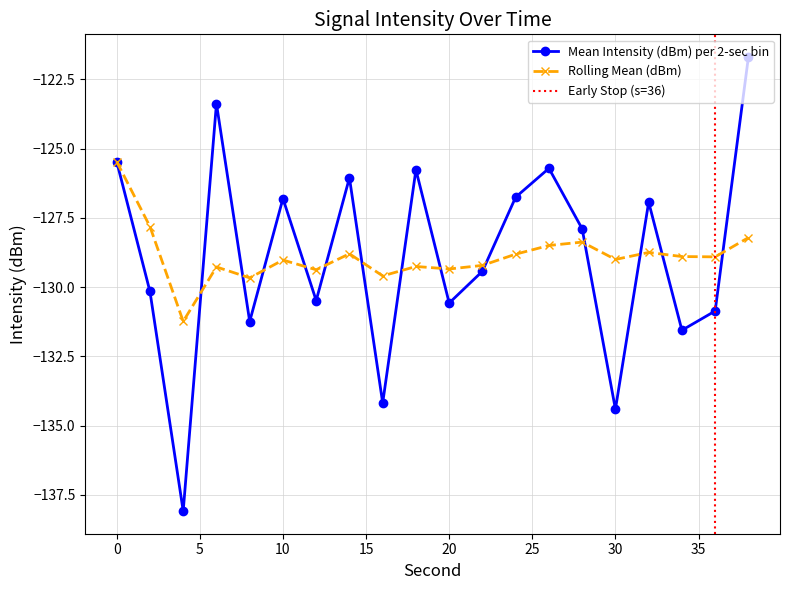

Which series changed the most between 0 and 28?

Rolling Mean (dBm)